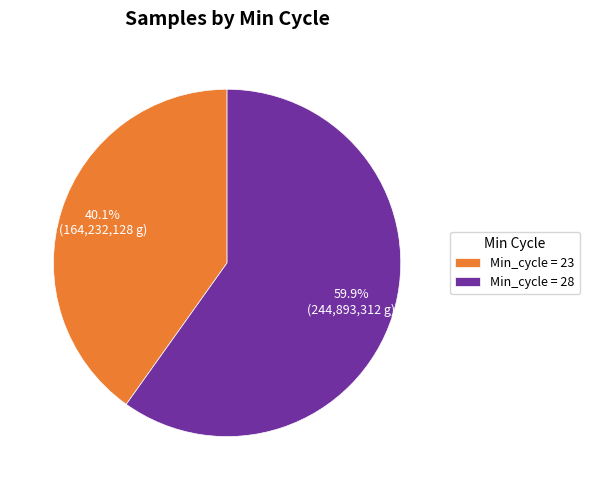

How many segments does this pie chart have?

2